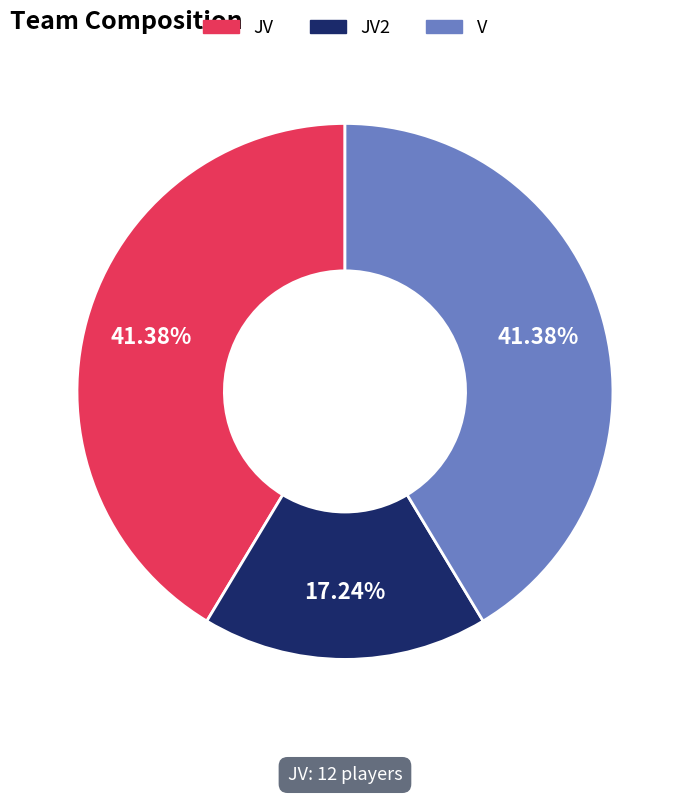

Do V and JV together represent more than half of the pie?

Yes